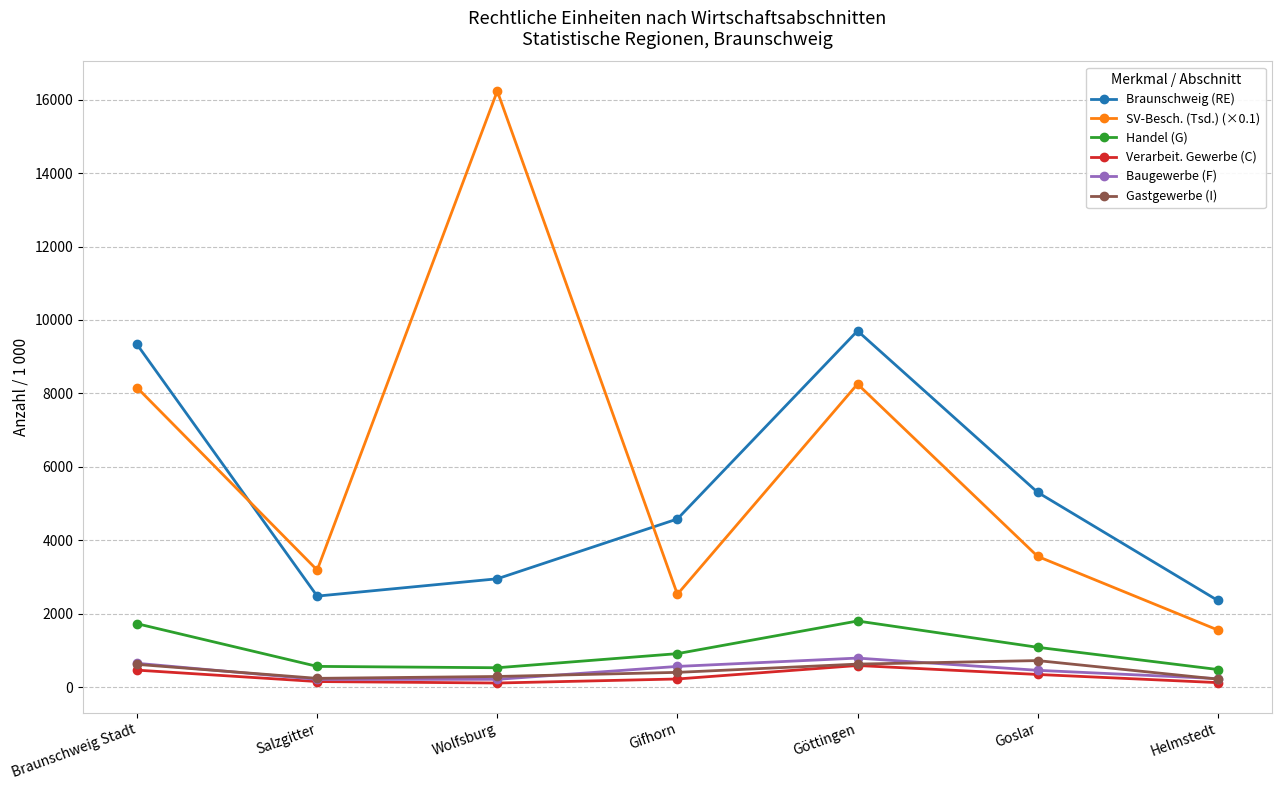

In Baugewerbe (F), how many points are higher than both neighbors (excluding endpoints)?

1